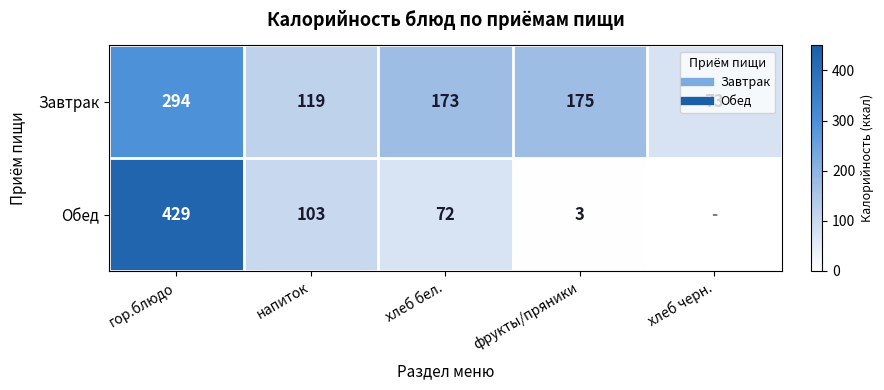

At how many categories does at least one series exceed 356?

1